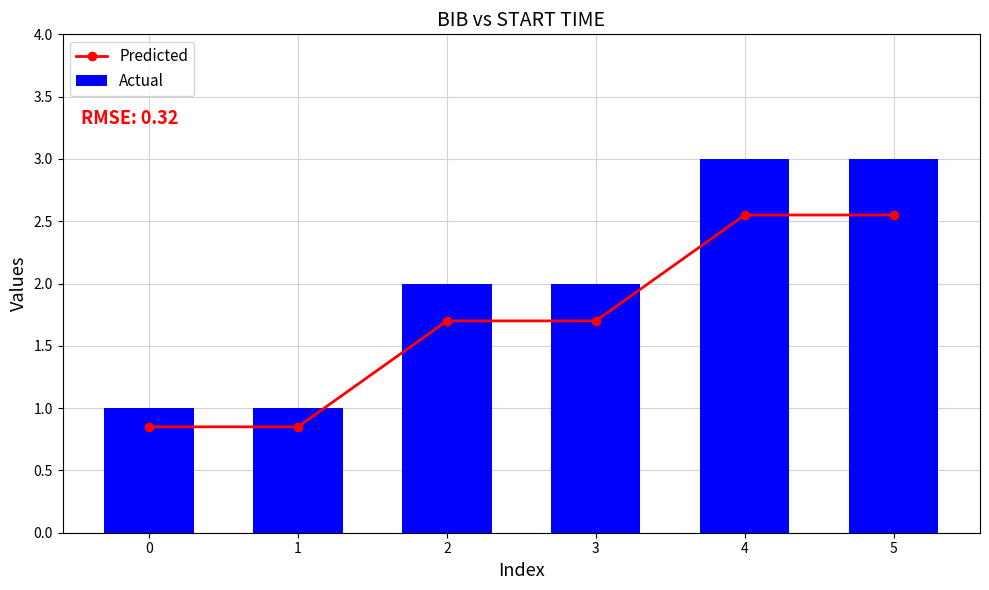

Are the bars horizontal?

No